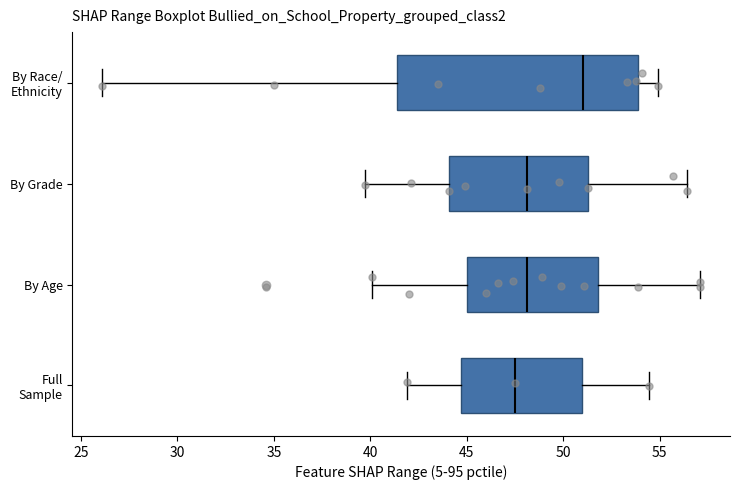

Reading bottom to top, transcribe this box plot: for each box, give where its median line is, the range the box spans, and where its two whiskers end, as read against the x-axis. The values are not printed on the chart, so give them approximately, as read against the axis.

Full Sample: median 47.5, box 44.5 to 51.0, whiskers 42.0 to 54.5
By Age: median 48.0, box 45.0 to 52.0, whiskers 40.0 to 57.0
By Grade: median 48.0, box 44.0 to 51.5, whiskers 39.5 to 56.5
By Race/ Ethnicity: median 51.0, box 41.5 to 54.0, whiskers 26.0 to 55.0